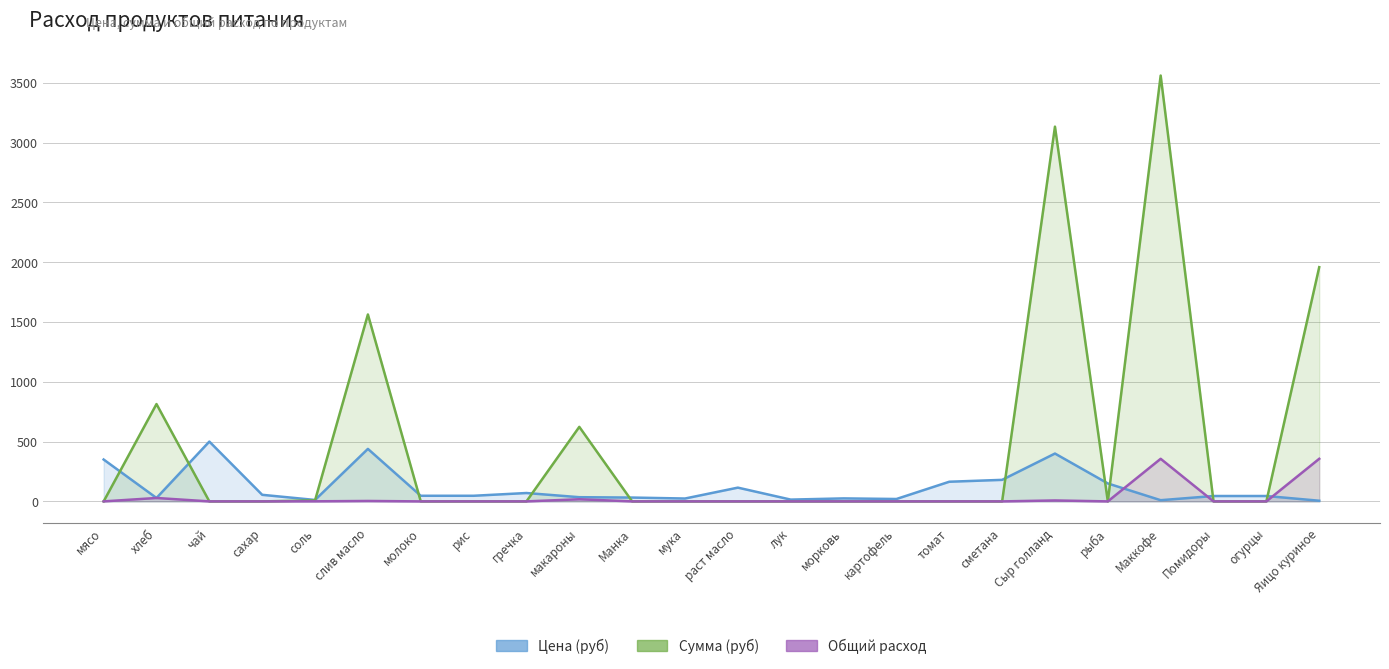

True or false: Цена (руб) has more than 1 interior local peaks.

True